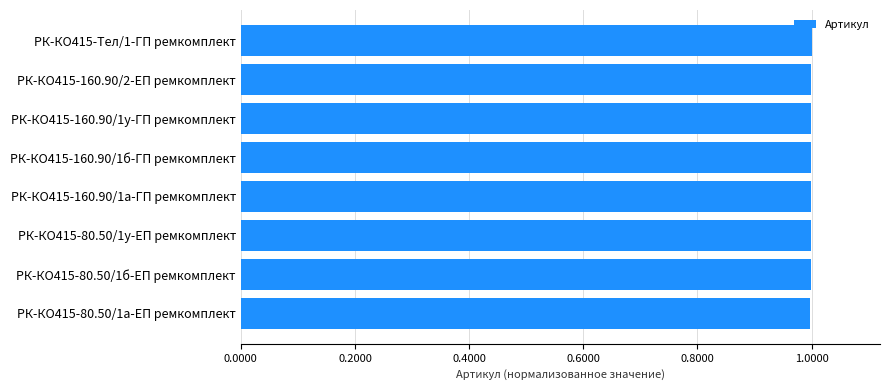

What is the sum of all values?

8.0